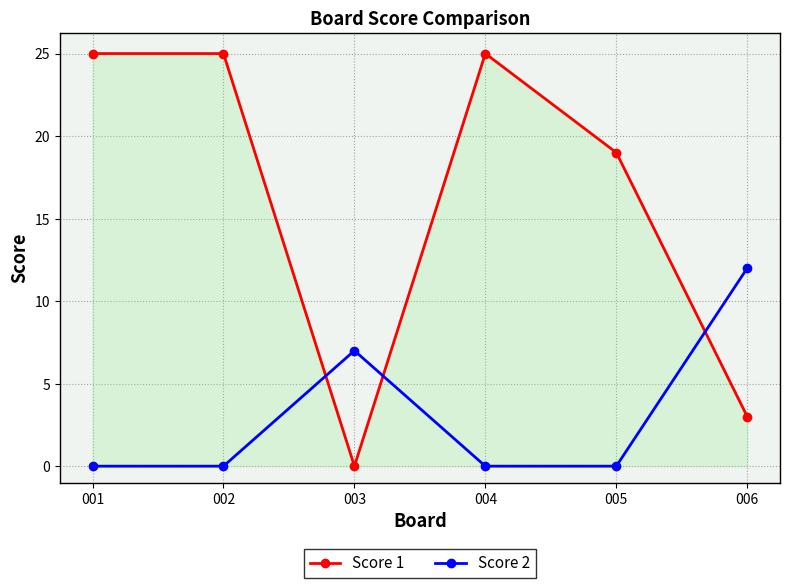

At 003, list the series in order from largest to smallest.

Score 2, Score 1